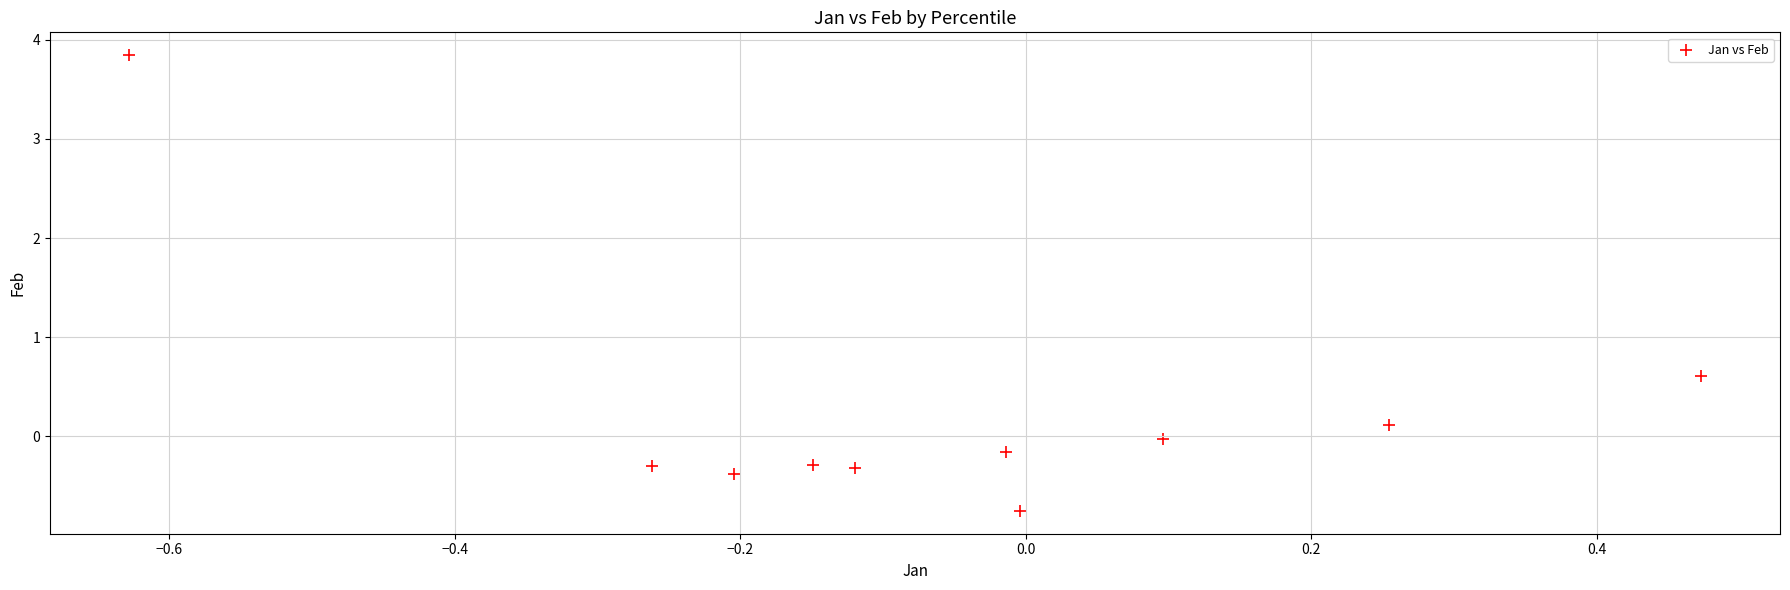

What Y value in the scatter plot is closest to 1?

0.6